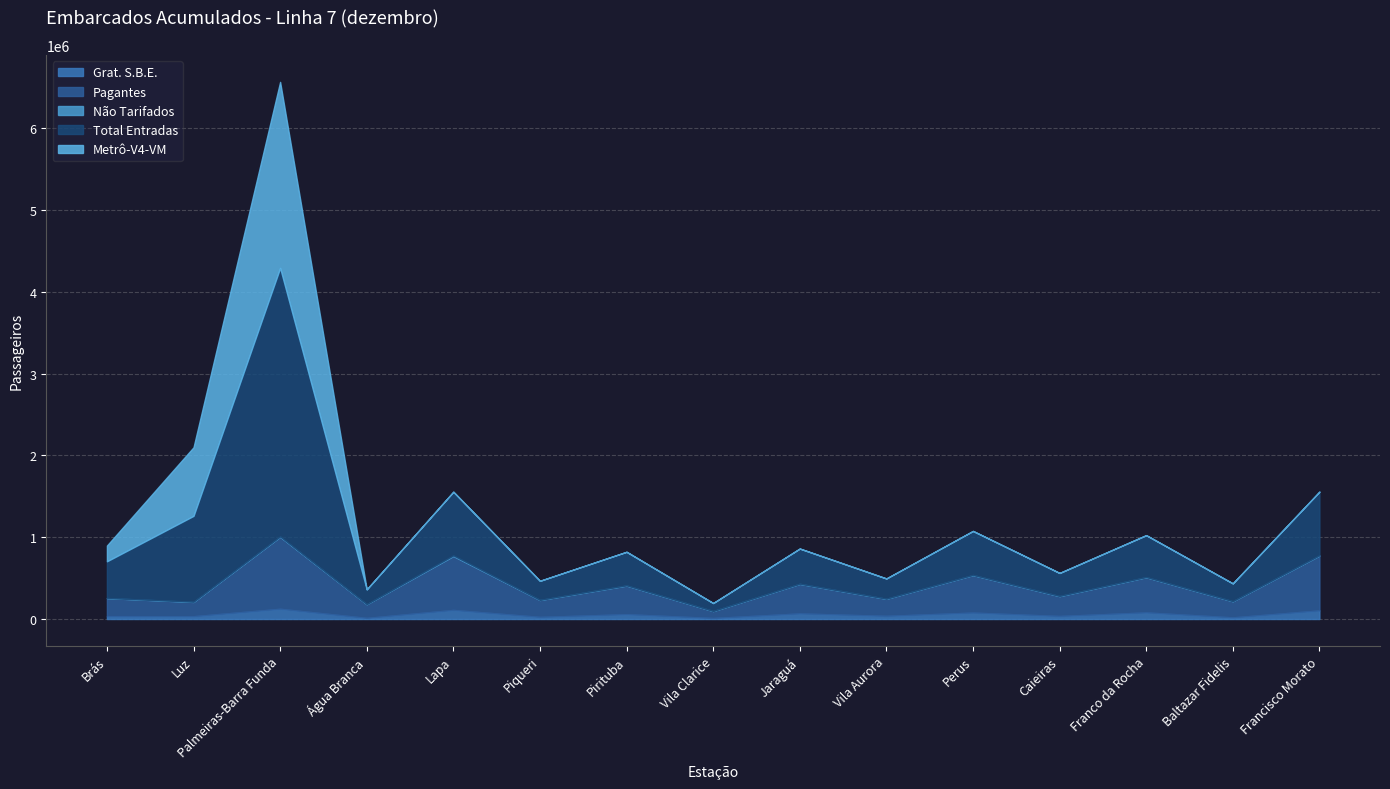

At which label does Não Tarifados reach its peak?

Lapa